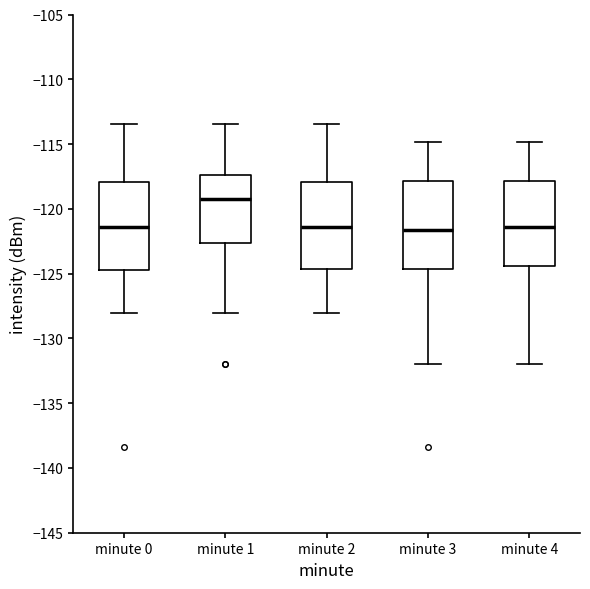

Reading left to right, read every box against the y-axis: the position of its median line, the range the box covers, and the ends of its whiskers. The values are not printed on the chart, so give them approximately, as read against the axis.

minute 0: median -121.5, box -124.5 to -118.0, whiskers -128.0 to -113.5
minute 1: median -119.0, box -122.5 to -117.5, whiskers -128.0 to -113.5
minute 2: median -121.5, box -124.5 to -118.0, whiskers -128.0 to -113.5
minute 3: median -121.5, box -124.5 to -118.0, whiskers -132.0 to -115.0
minute 4: median -121.5, box -124.5 to -118.0, whiskers -132.0 to -115.0